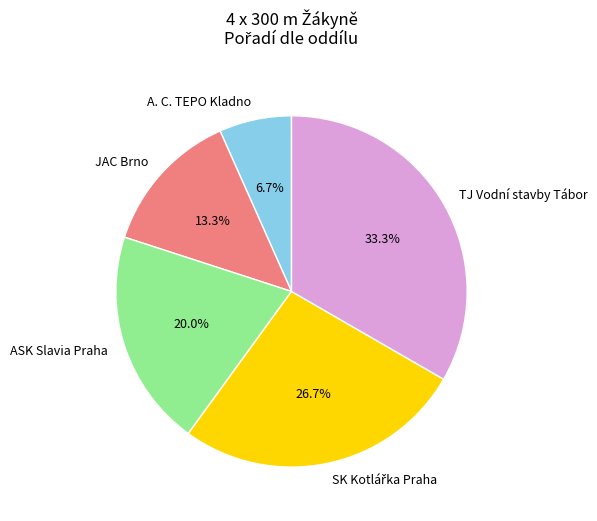

Does any single category account for the majority?

No